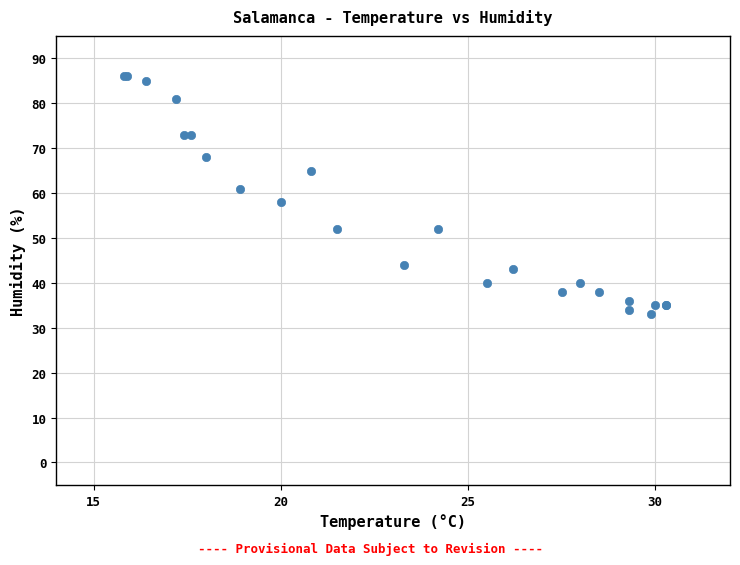

What Y value in the scatter plot is closest to 59?

58